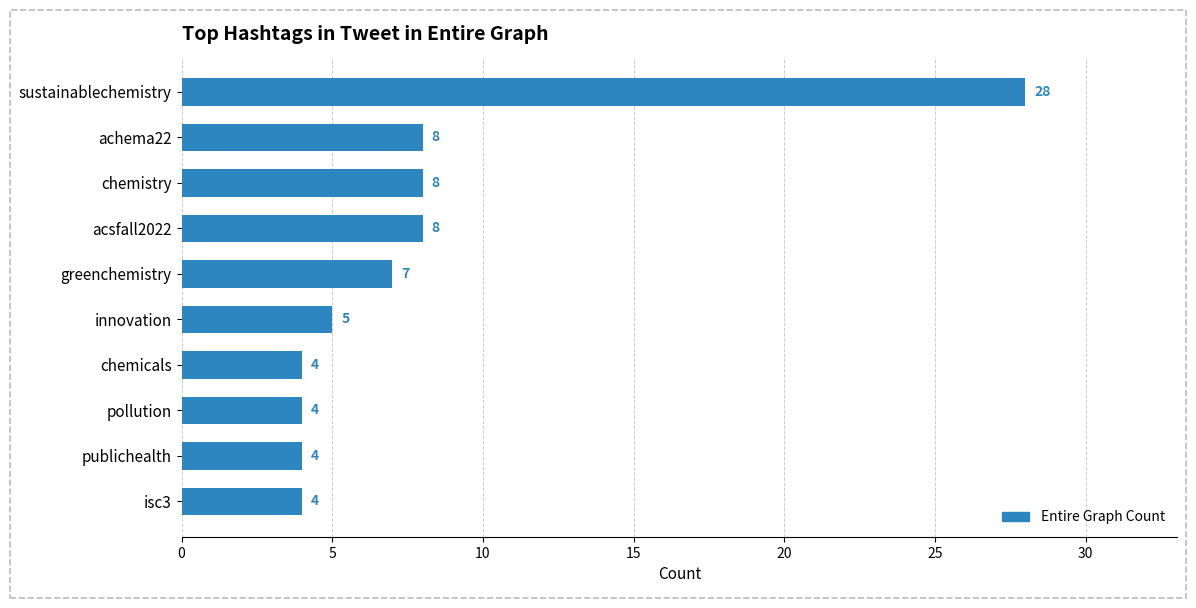

What is the difference between the maximum and second lowest values?

24